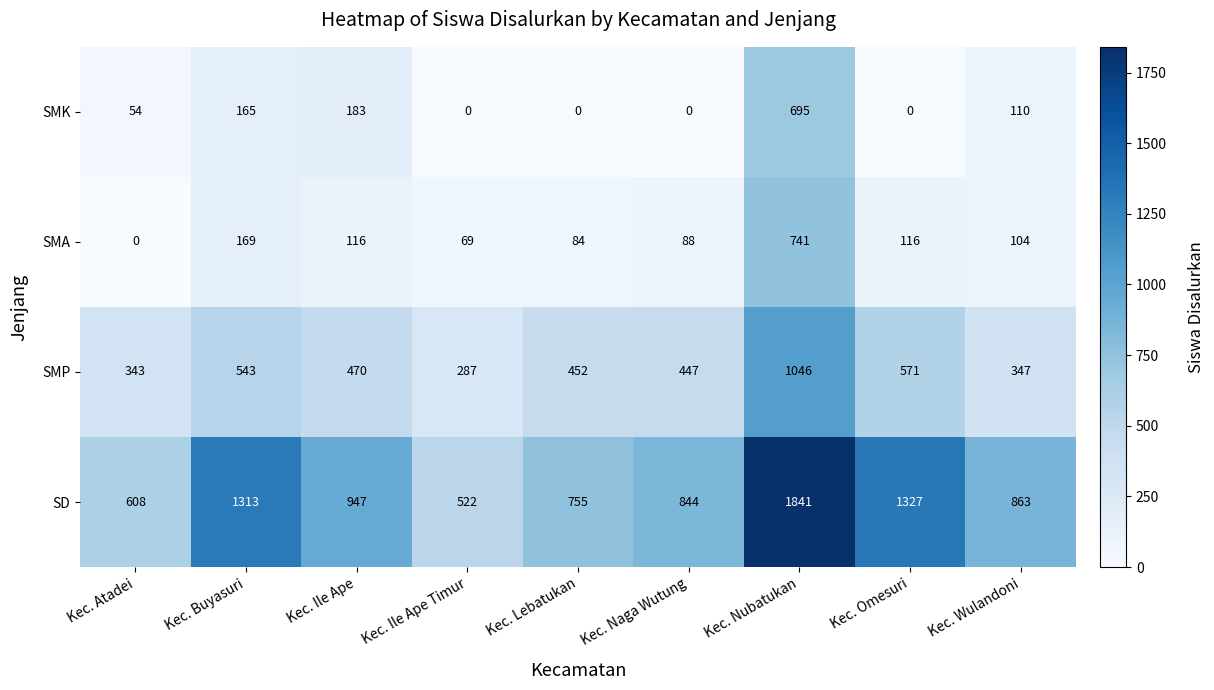

True or false: SMA has a value of 90 at Kec. Ile Ape Timur.

False